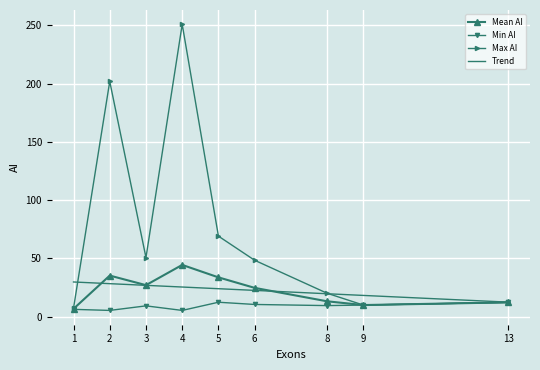

At which category is the sum across all series the highest?

4